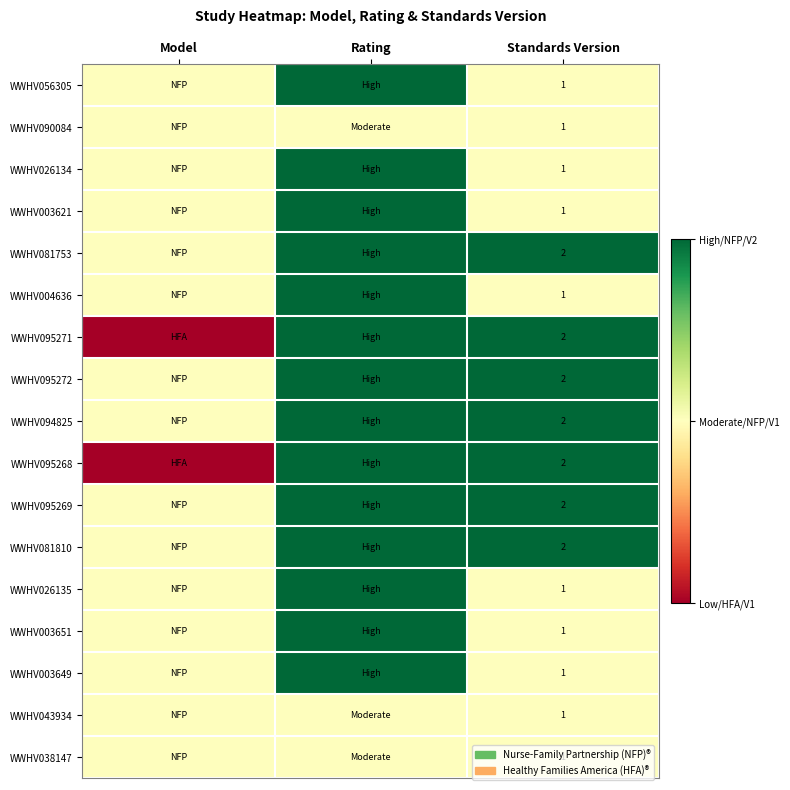

Is it true that WWHV095269 equals 2 at Standards Version?

True